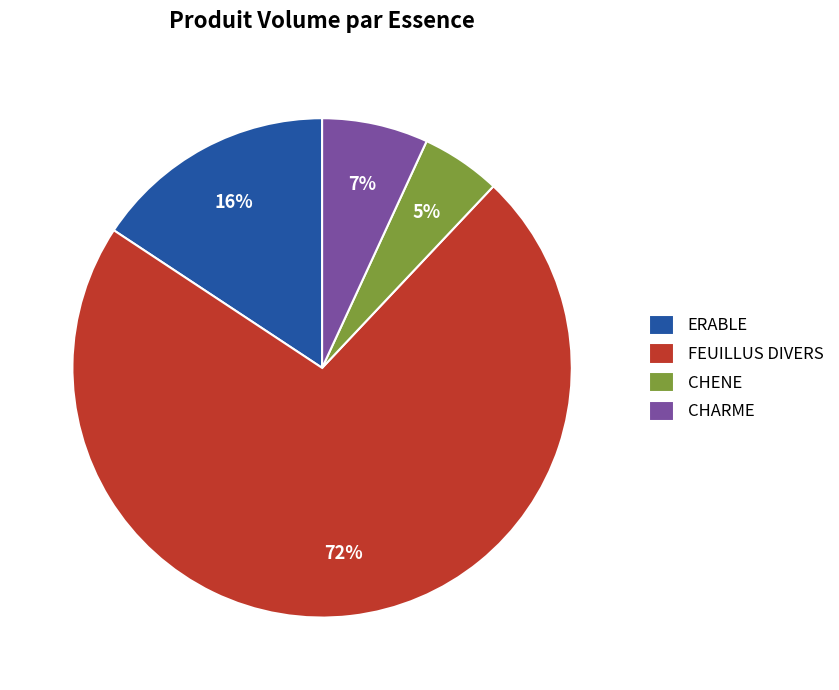

To the nearest percent, what is the difference between the FEUILLUS DIVERS and CHARME slice percentages?

65%